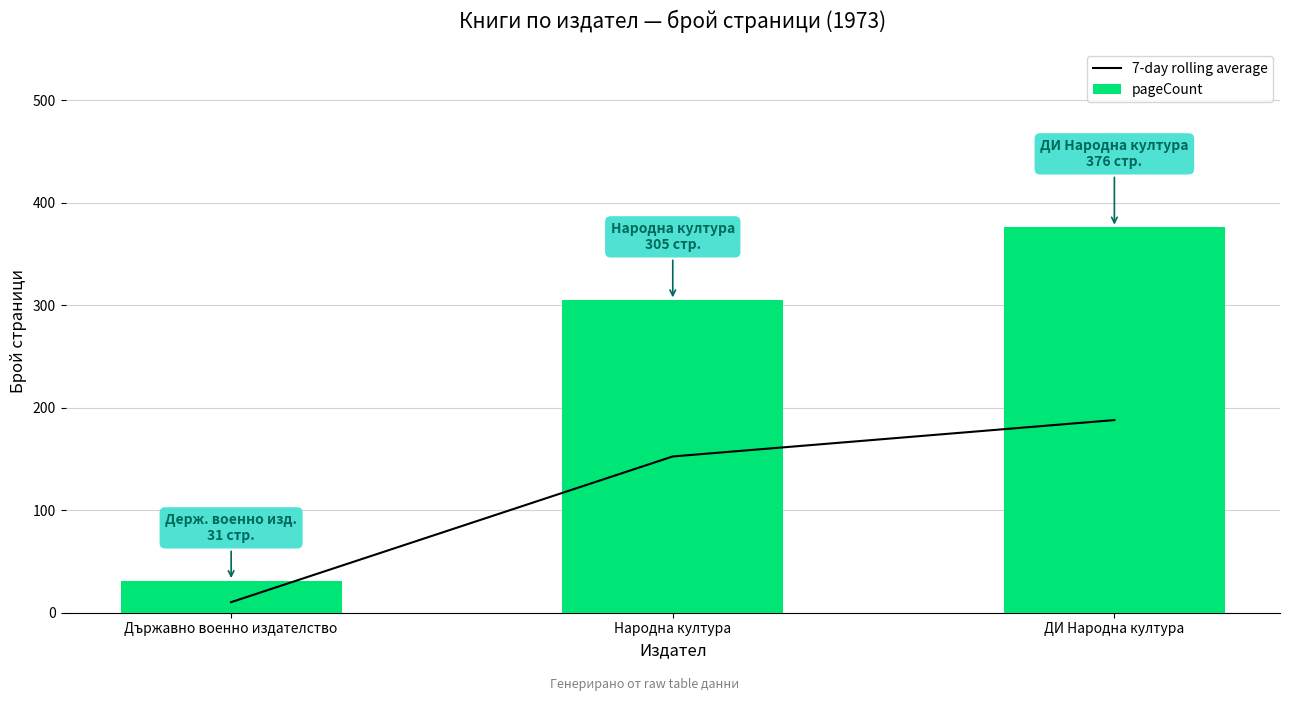

What is the lowest value of the pageCount series?

31